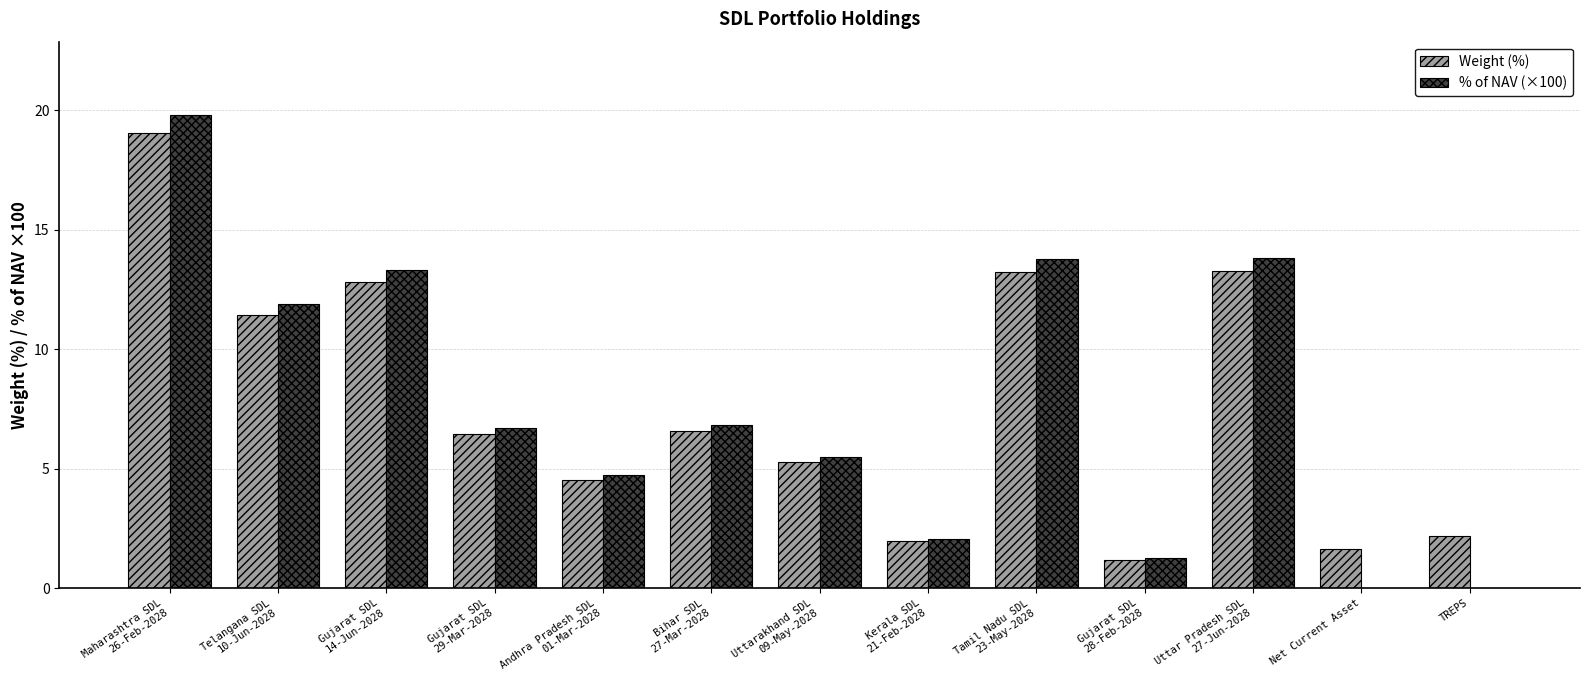

At which category is the sum across all series the highest?

Maharashtra SDL
26-Feb-2028